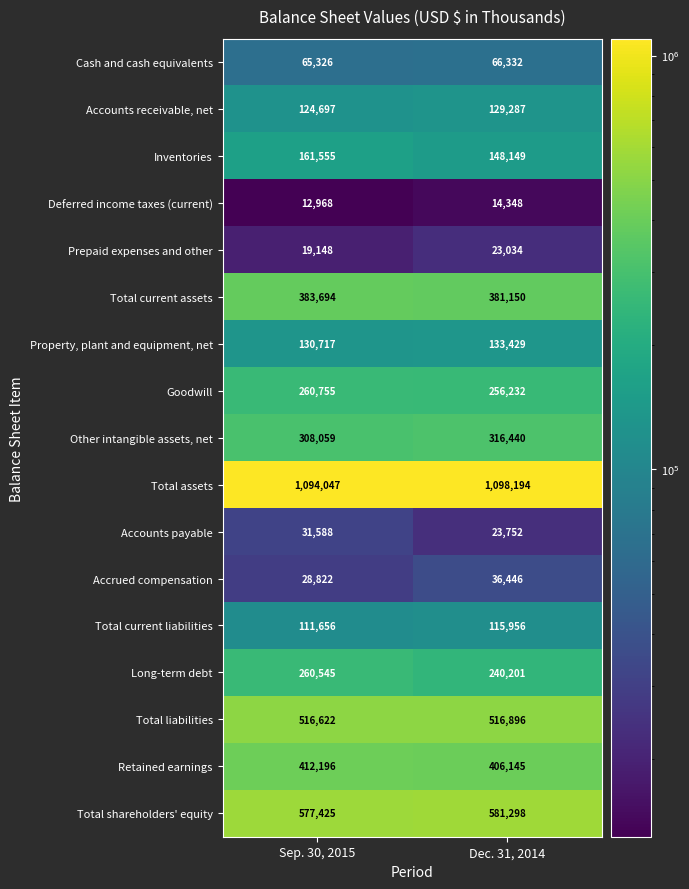

True or false: Accrued compensation has a value of 12918 at Sep. 30, 2015.

False